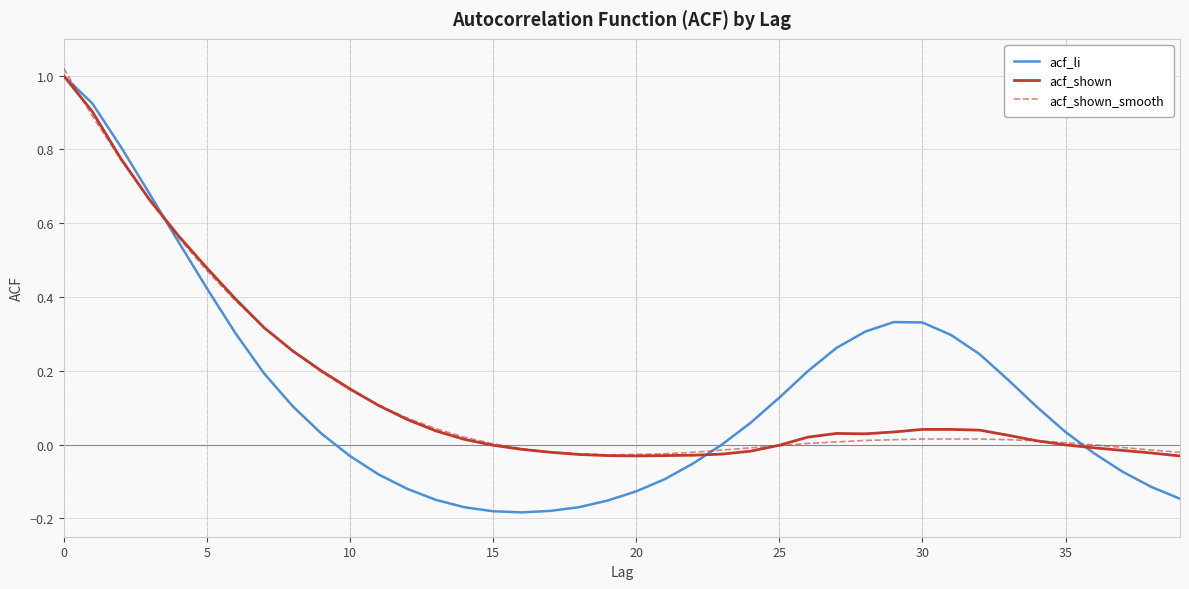

What is the label of the 13th point from the left?

12